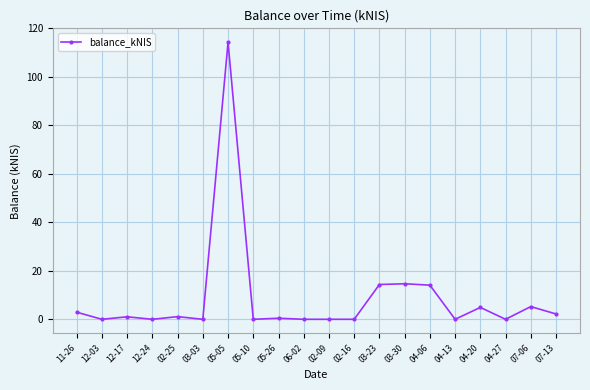

What is the difference between the second highest and second lowest values?

14.7